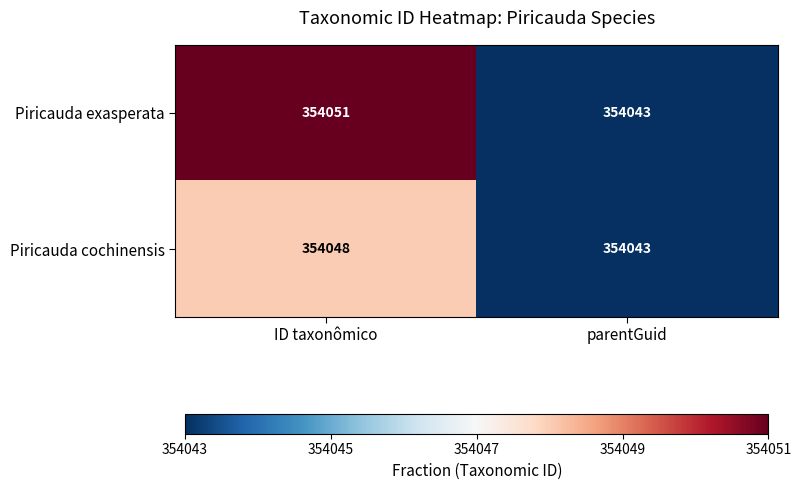

Which category has the lowest value across all series?

parentGuid